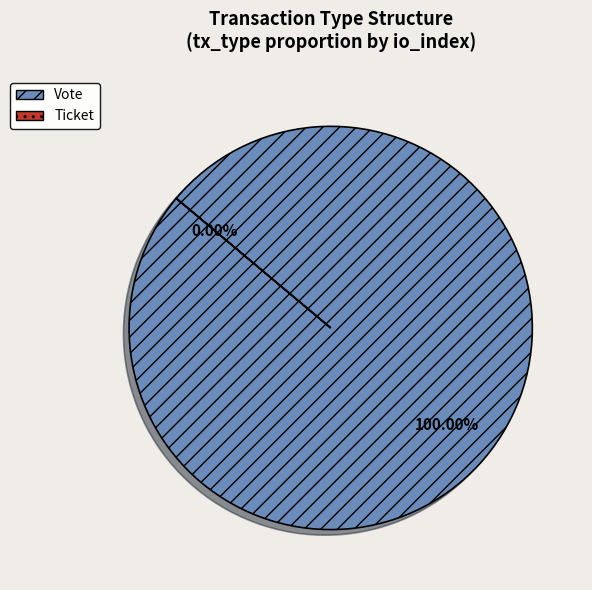

Is Ticket the majority of the pie?

No